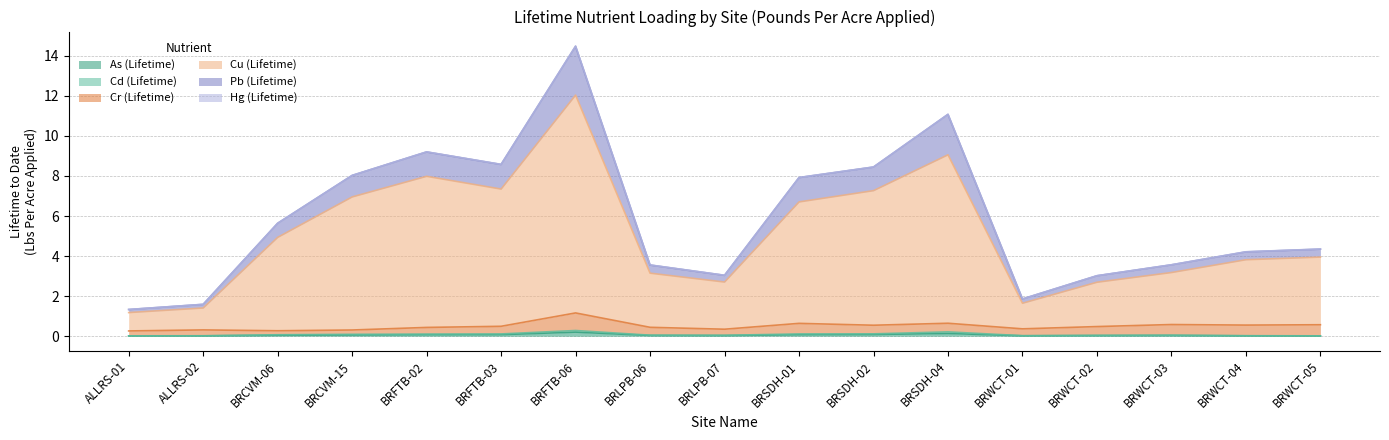

At how many categories does at least one series exceed 0?

17